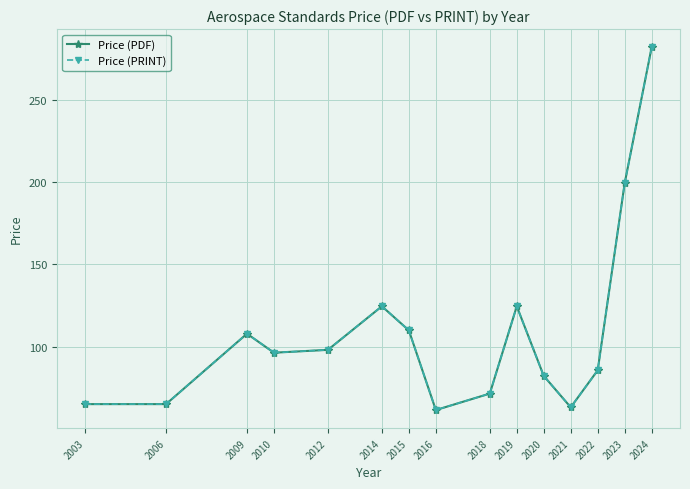

List the labels in order of Price (PRINT) value, smallest first.

2016, 2021, 2003, 2006, 2018, 2020, 2022, 2010, 2012, 2009, 2015, 2014, 2019, 2023, 2024